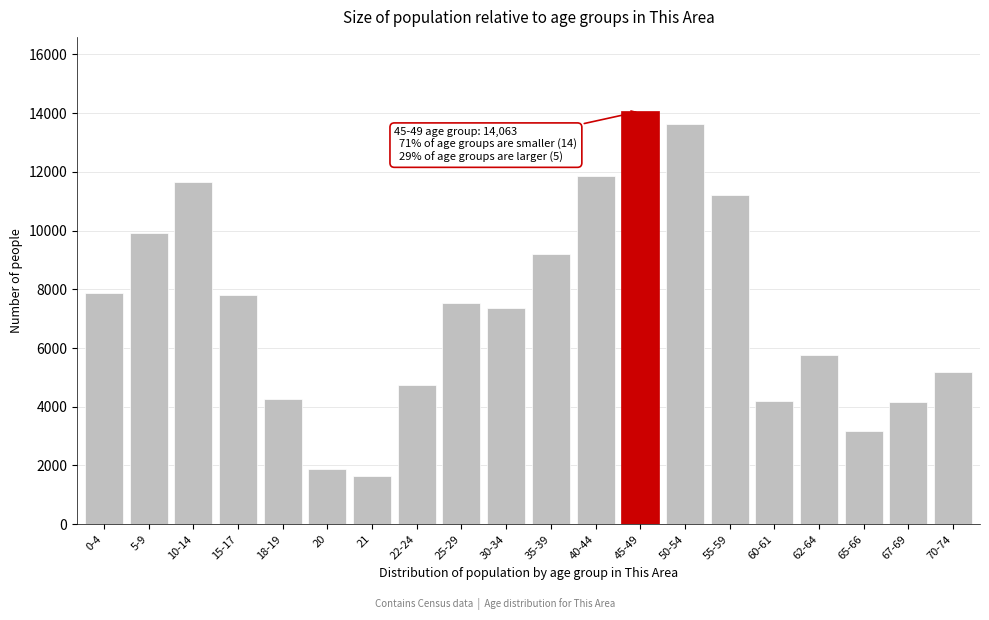

What value does the data have at 0-4?

7865